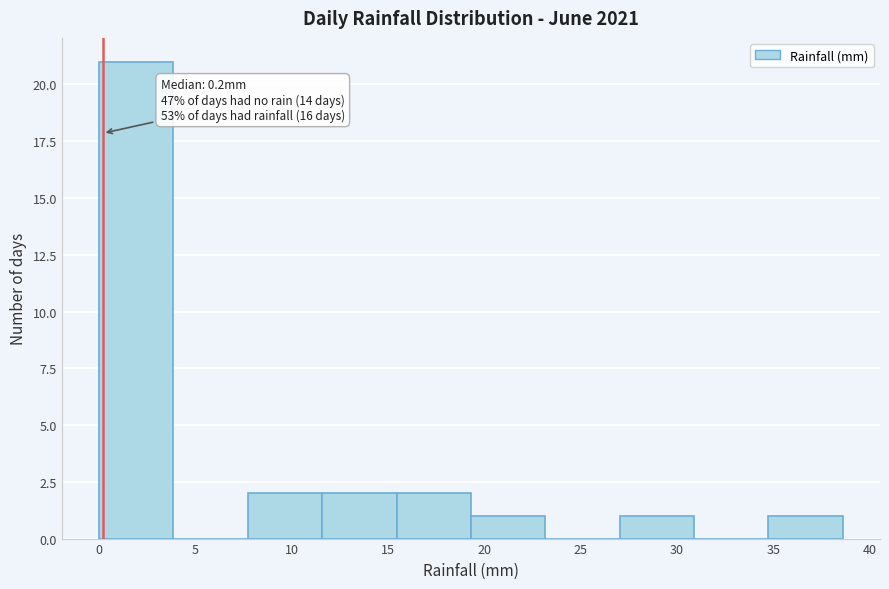

Which range on the x-axis has the tallest bar?

0.0 to 4.0